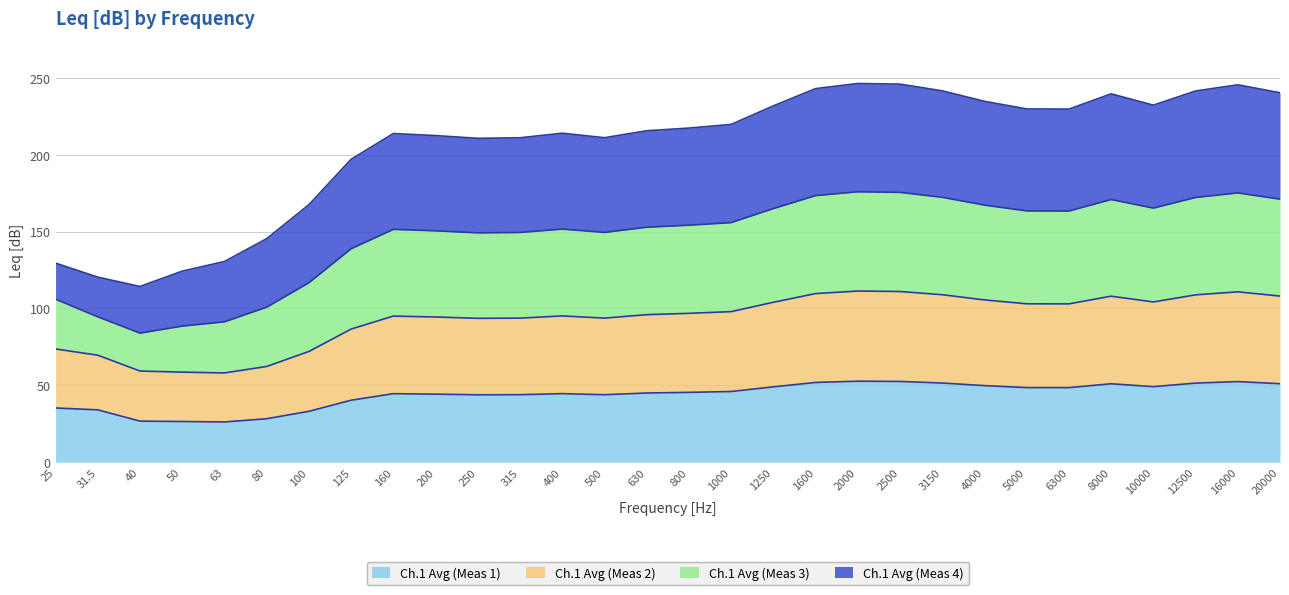

Is it true that Ch.1 Avg (Meas 1) equals 51.0 at 8000?

True